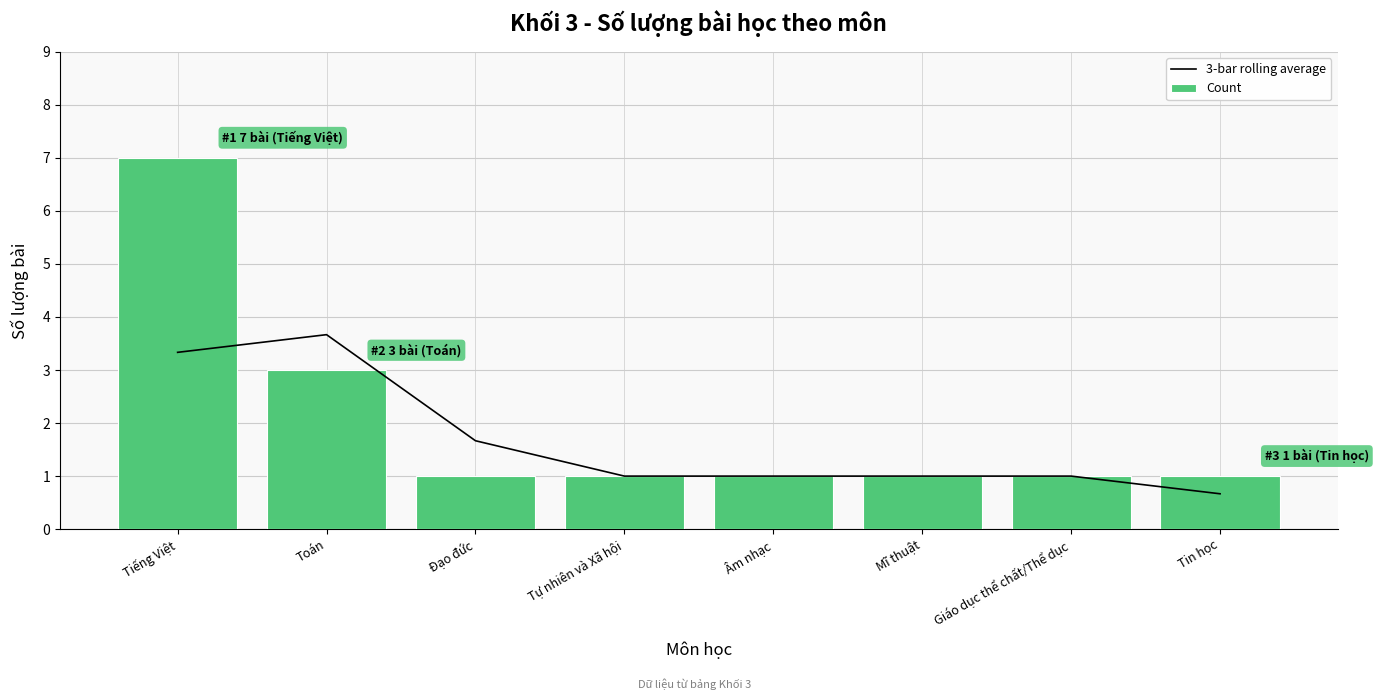

Reading left to right, transcribe all the data shown in this chart.

3-bar rolling average: 3.3	3.7	1.7	1.0	1.0	1.0	1.0	0.7
Count: 7.0	3.0	1.0	1.0	1.0	1.0	1.0	1.0